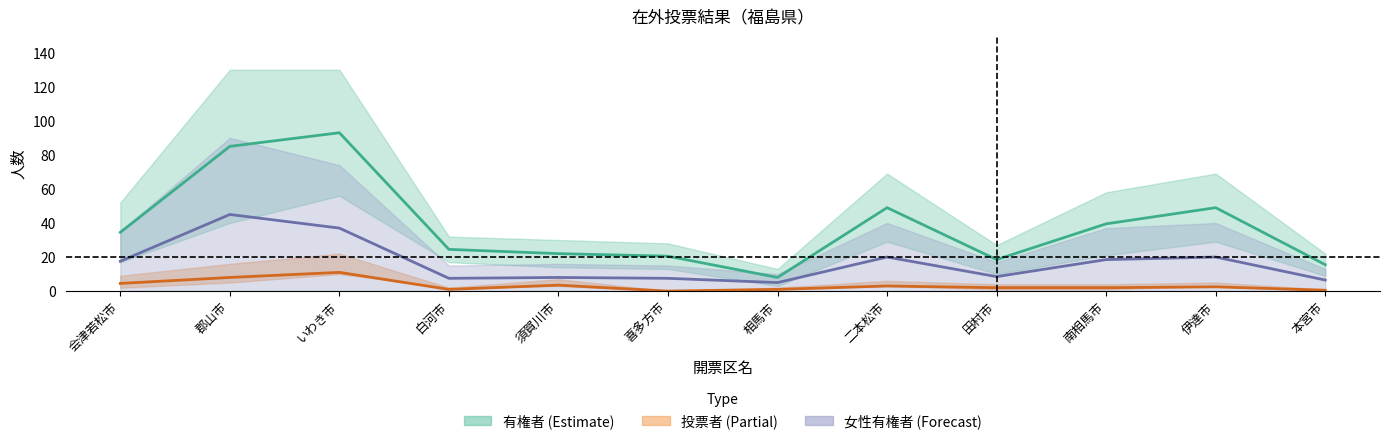

Which category has the lowest value across all series?

喜多方市